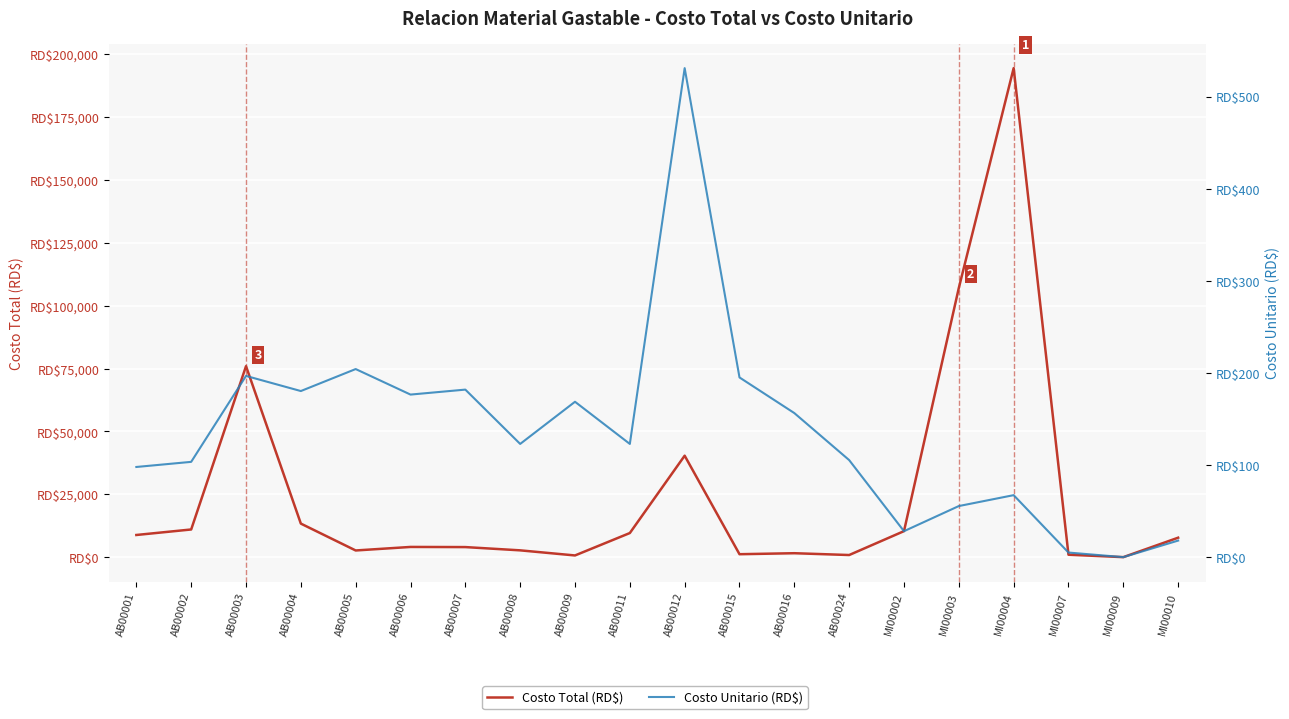

Where is Costo Unitario (RD$) nearest to the value 265?

AB00005